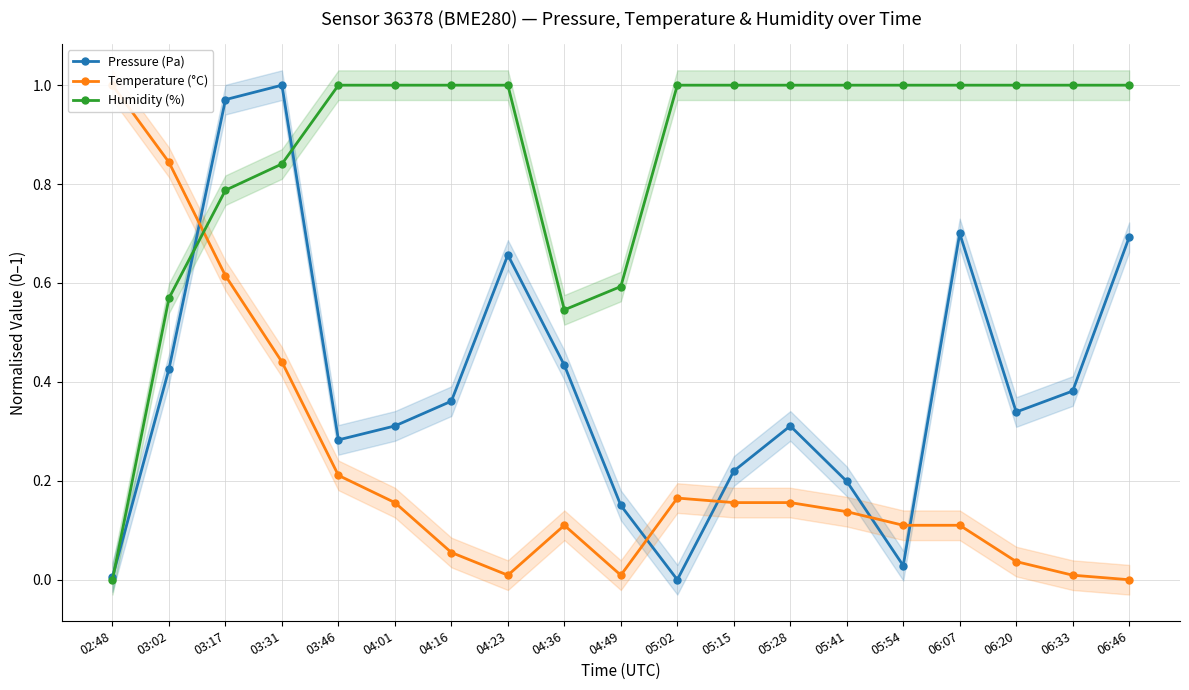

What is the sum of the Pressure (Pa) values at 06:46 and 05:54?

0.7